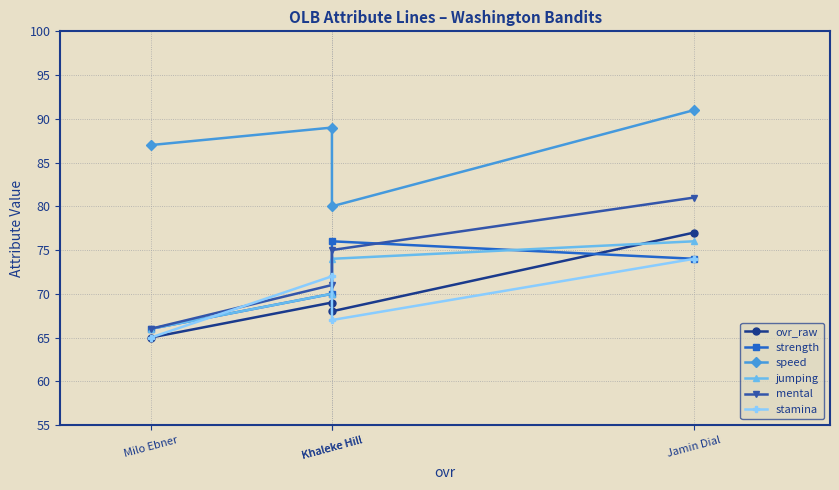

At which label is speed closest to 85?

Milo Ebner